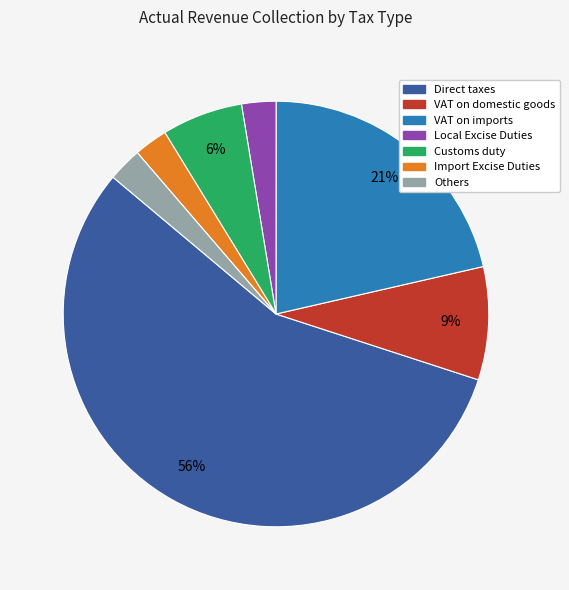

Is it true that Import Excise Duties is 3% of the pie?

True